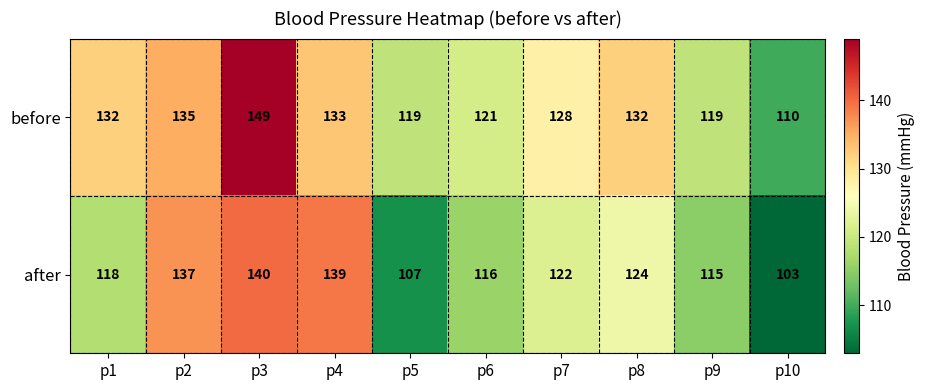

Reading left to right, list all the values displayed in this chart.

before: 132	135	149	133	119	121	128	132	119	110
after: 118	137	140	139	107	116	122	124	115	103